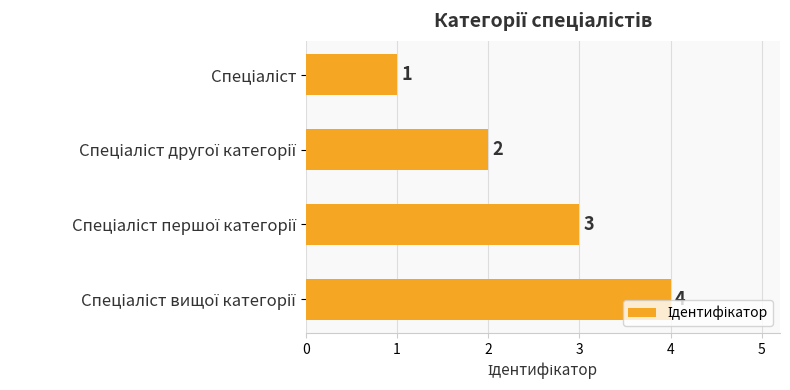

What is the difference between the maximum and minimum values?

3